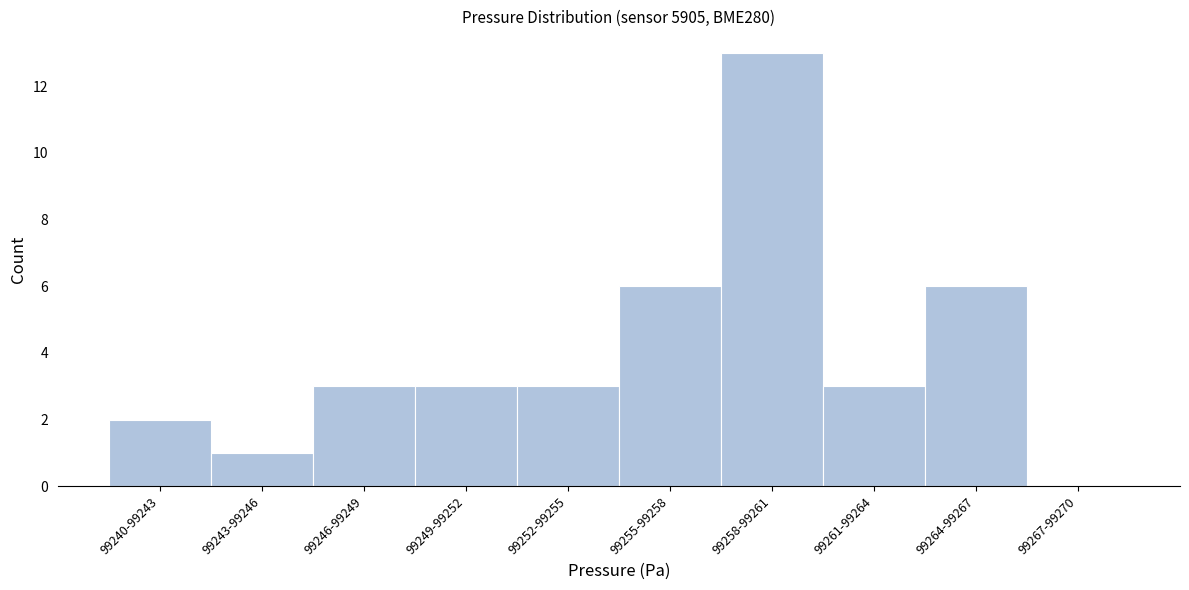

Reading right to left, transcribe all the data shown in this chart.

99267-99270=0	99264-99267=6	99261-99264=3	99258-99261=13	99255-99258=6	99252-99255=3	99249-99252=3	99246-99249=3	99243-99246=1	99240-99243=2